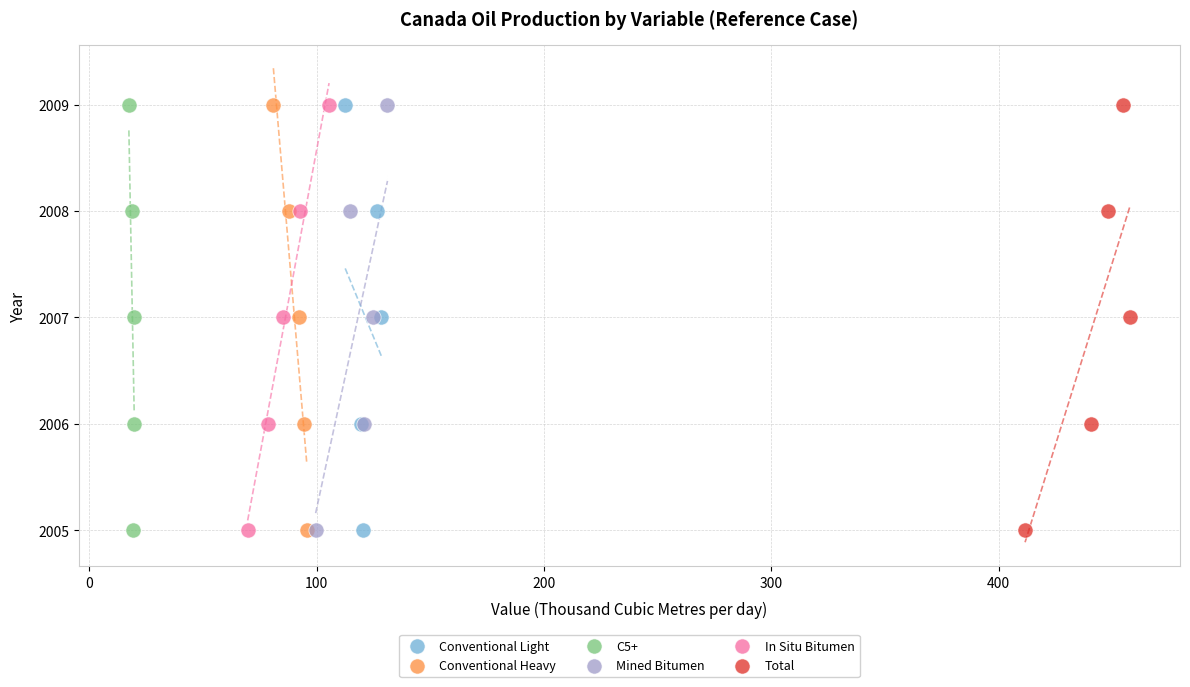

What are all the series names shown in the legend?

Conventional Light, Conventional Heavy, C5+, Mined Bitumen, In Situ Bitumen, Total